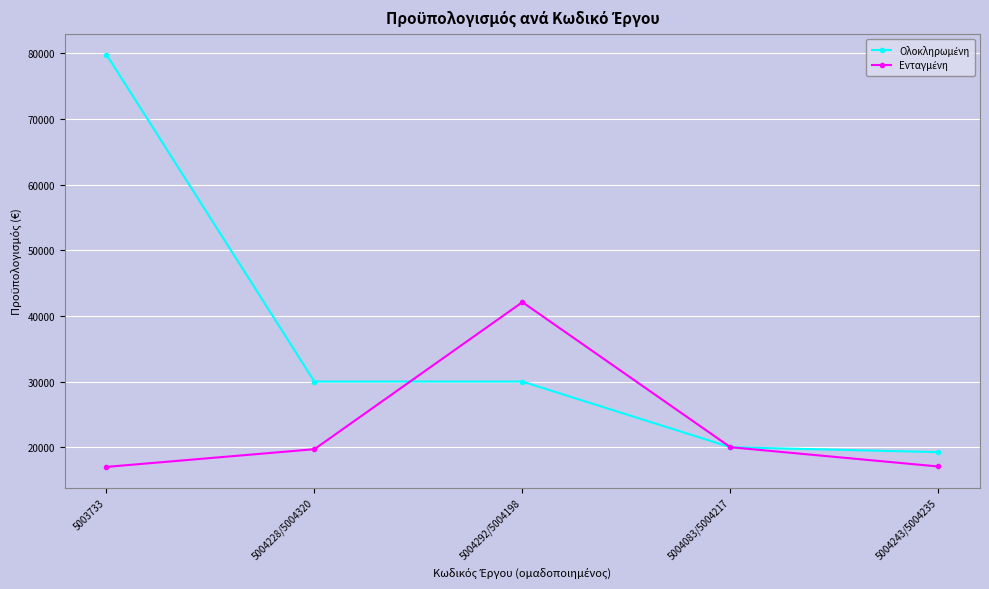

What is the label of the 5th point from the right?

5003733